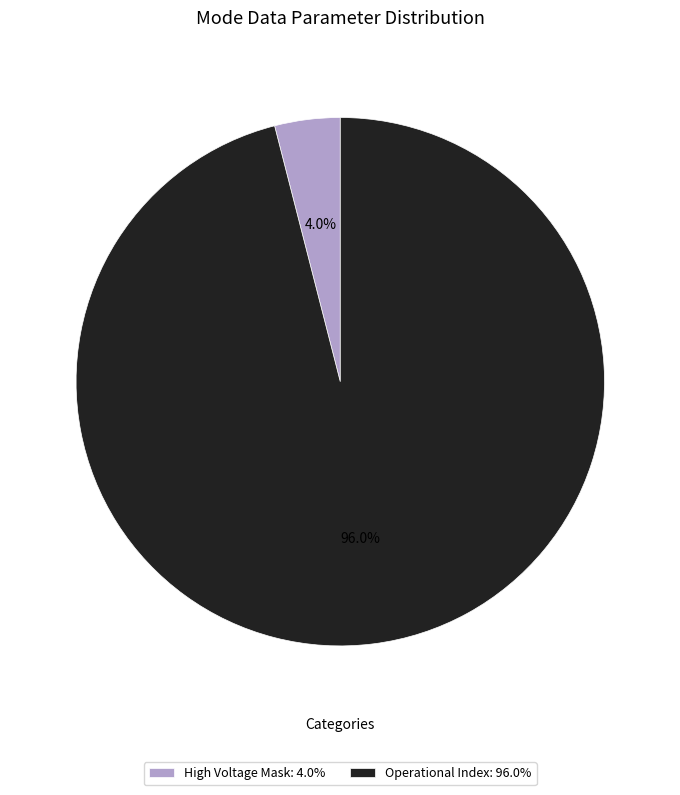

How many slices are in this pie chart?

2